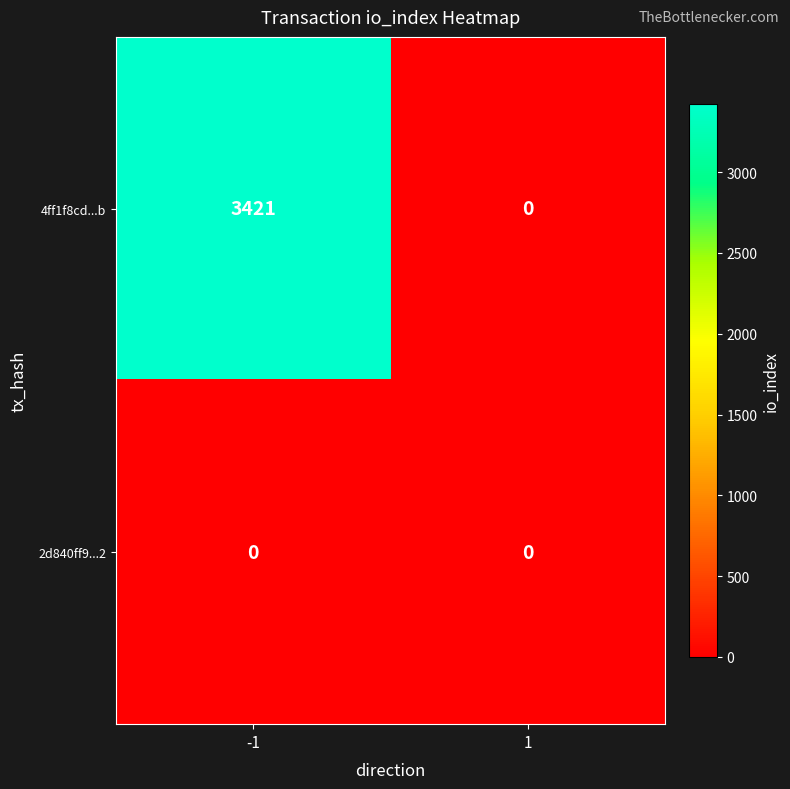

How many data points does each series have?

2